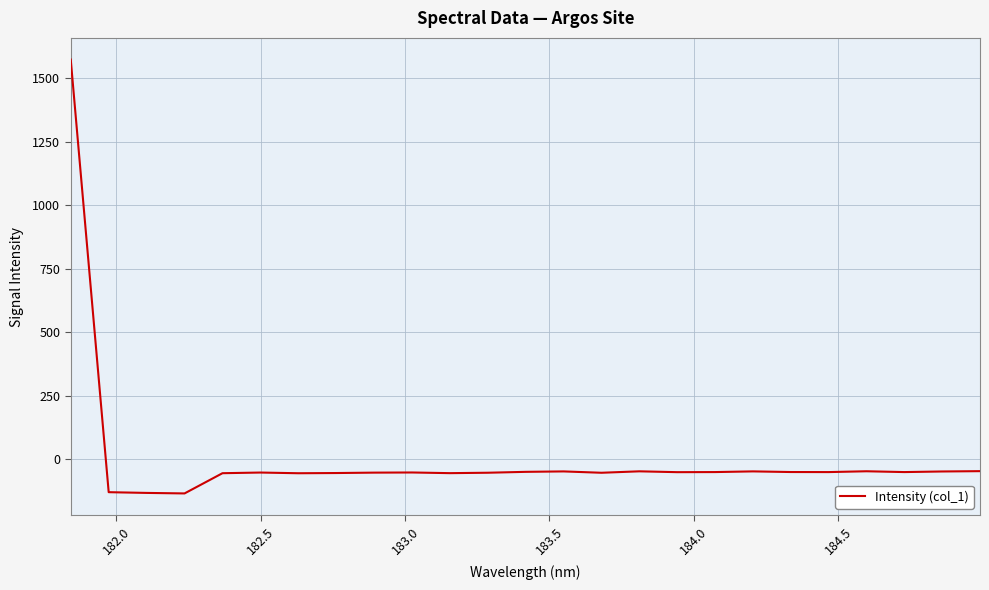

How many lines are shown in the chart?

1